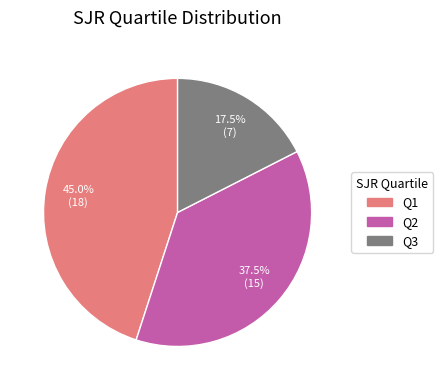

Which slice is the largest?

Q1